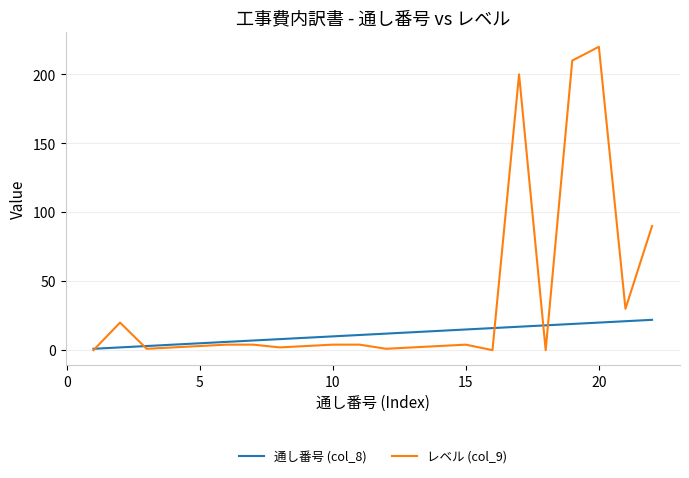

What is the average value of the 通し番号 (col_8) series?

12